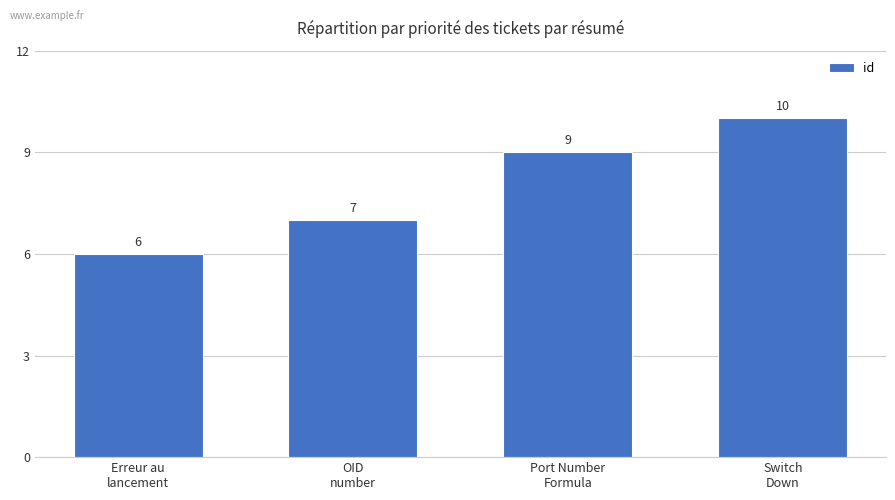

How many categories are shown in the chart?

4